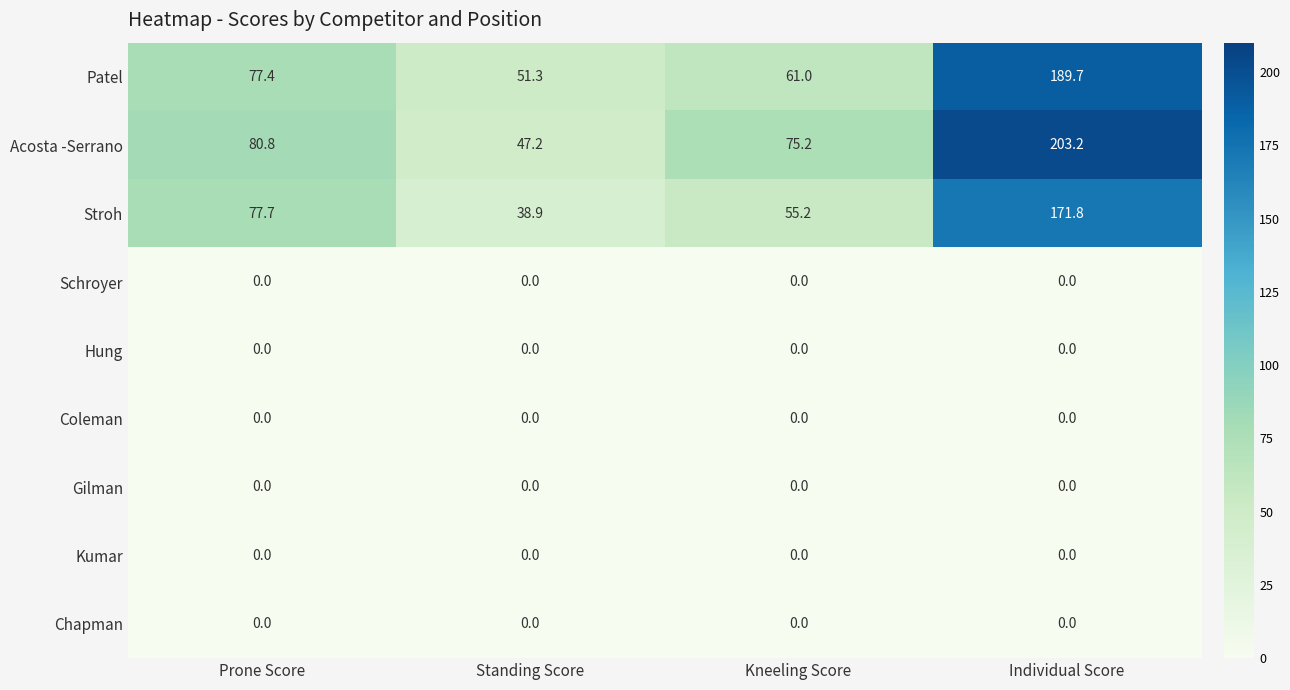

How many distinct data groups are displayed?

9